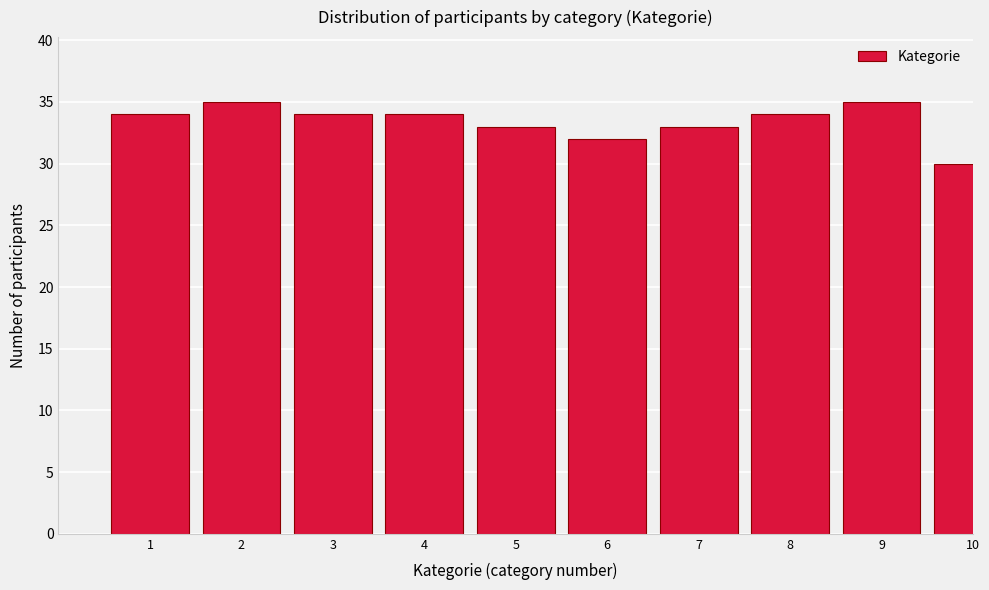

Reading left to right, list all the values displayed in this chart.

1=34	2=35	3=34	4=34	5=33	6=32	7=33	8=34	9=35	10=30